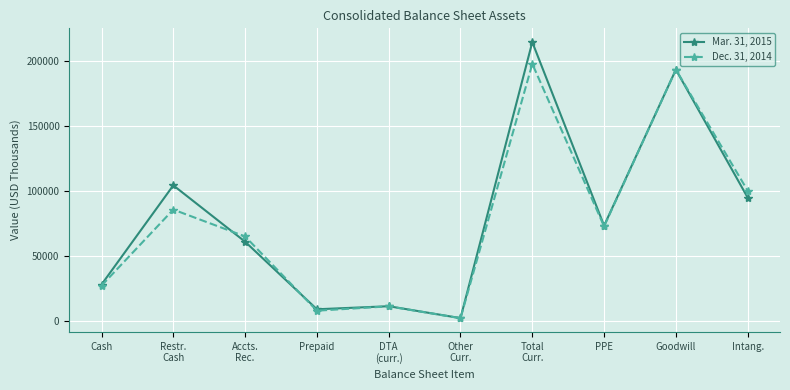

Count the number of data series in this chart.

2